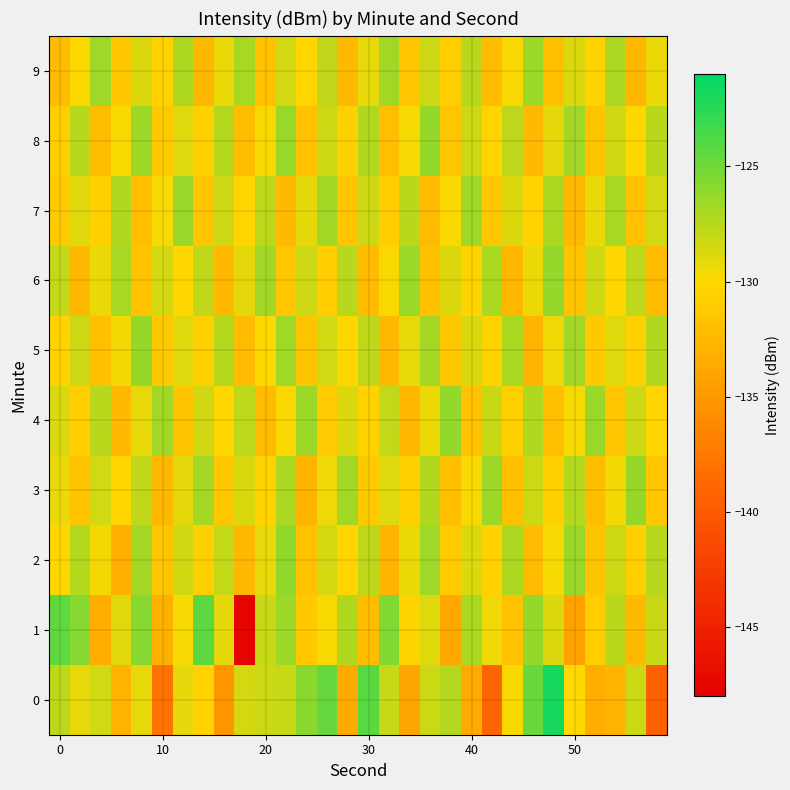

Rank the series by their maximum value, from lowest to highest.

9, 7, 3, 5, 8, 4, 6, 2, 1, 0